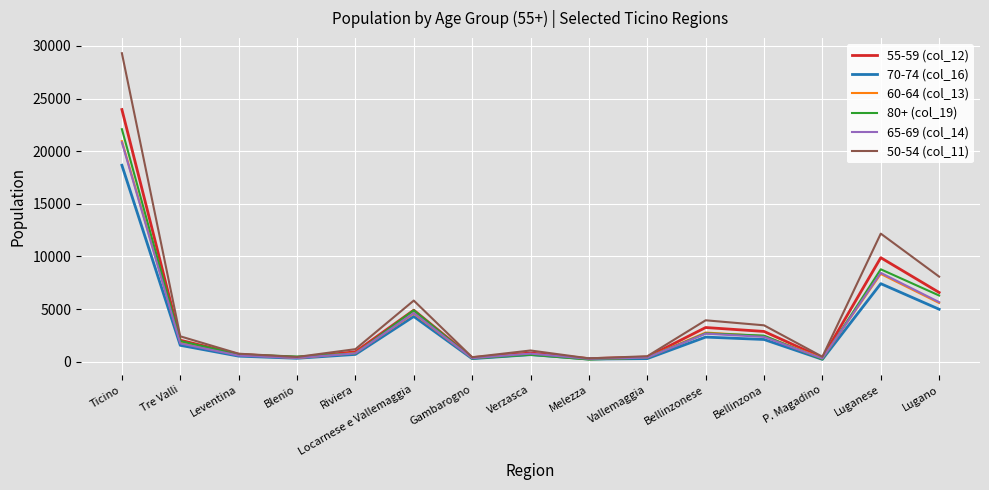

Read the 60-64 (col_13) value at Tre Valli, to the nearest 100.

1900